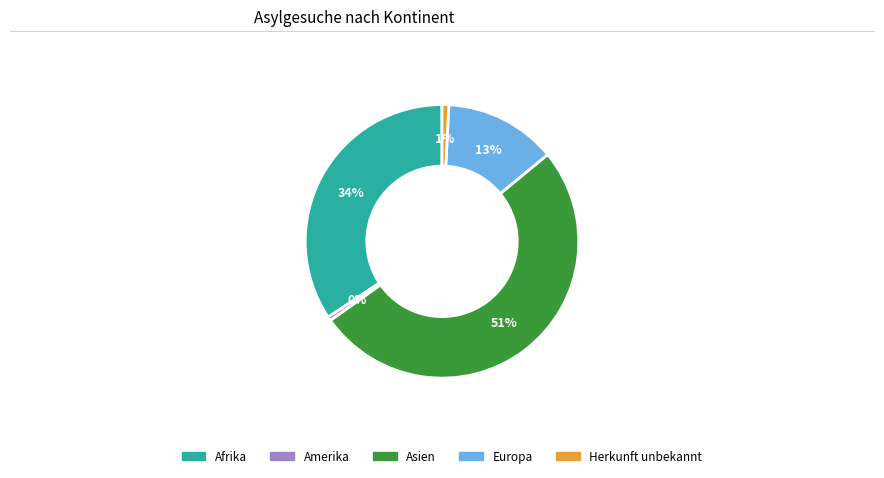

To the nearest percent, what is the average slice percentage?

20%